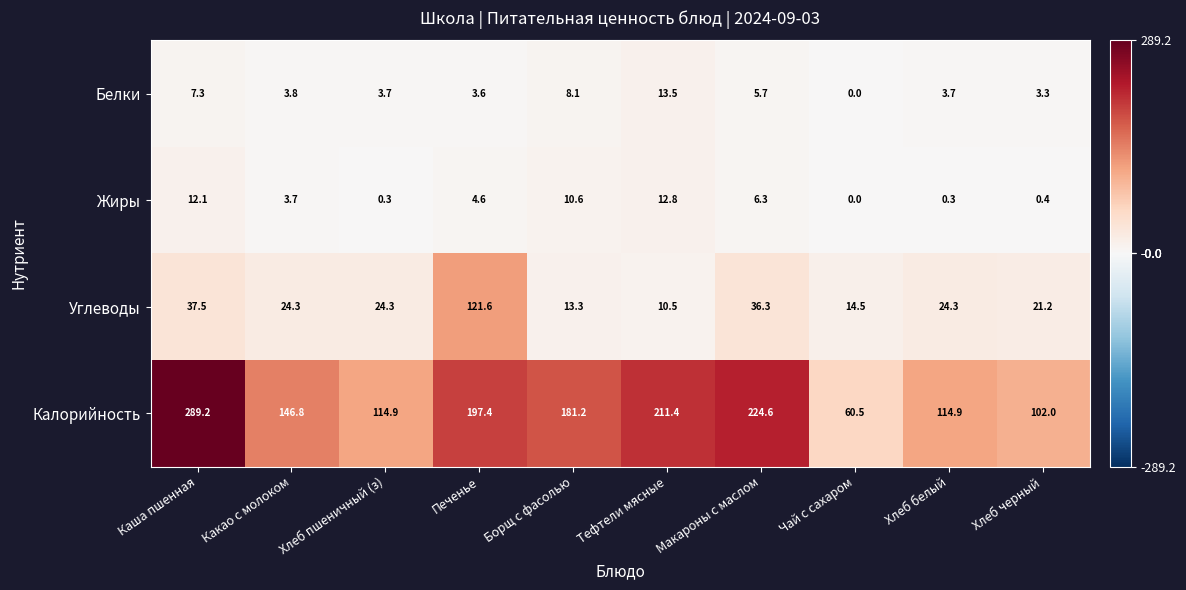

What is the average value of the Жиры series?

5.1